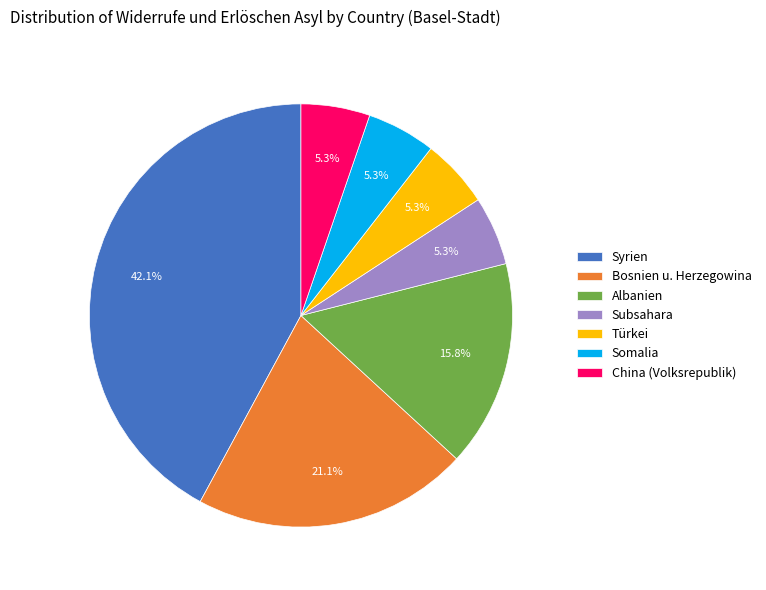

What is the largest slice in the pie chart?

Syrien